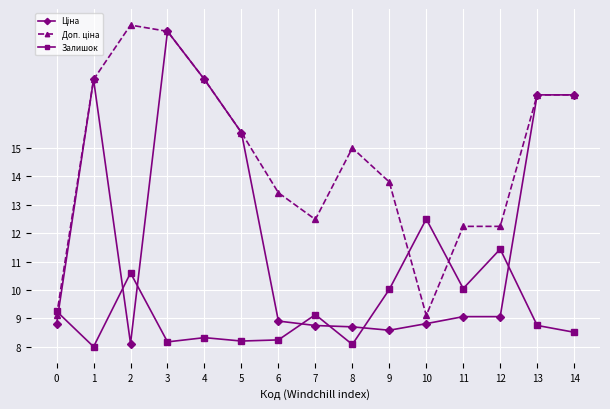

What is the total value across all series at 13?

42.5